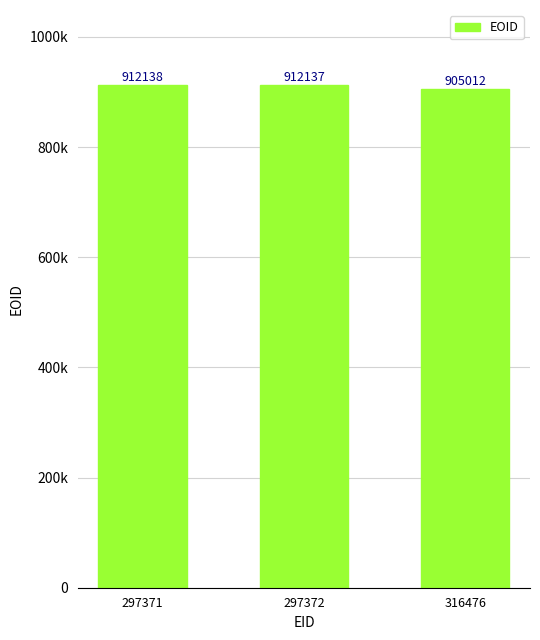

Are the bars horizontal?

No